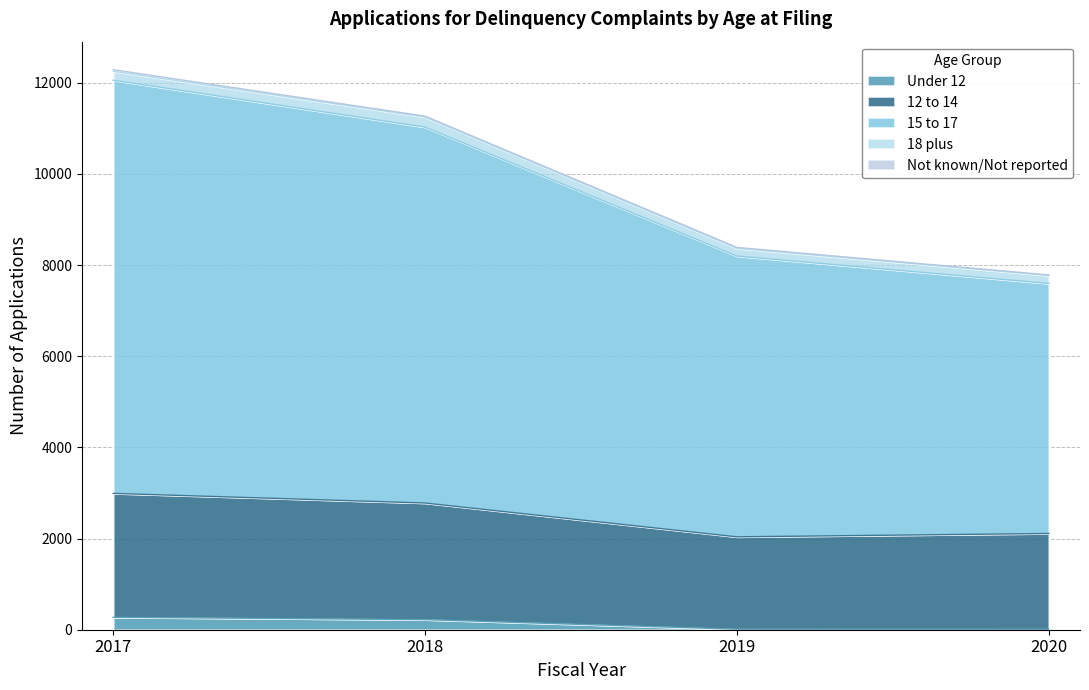

At which label does 15 to 17 first exceed 11027?

2017